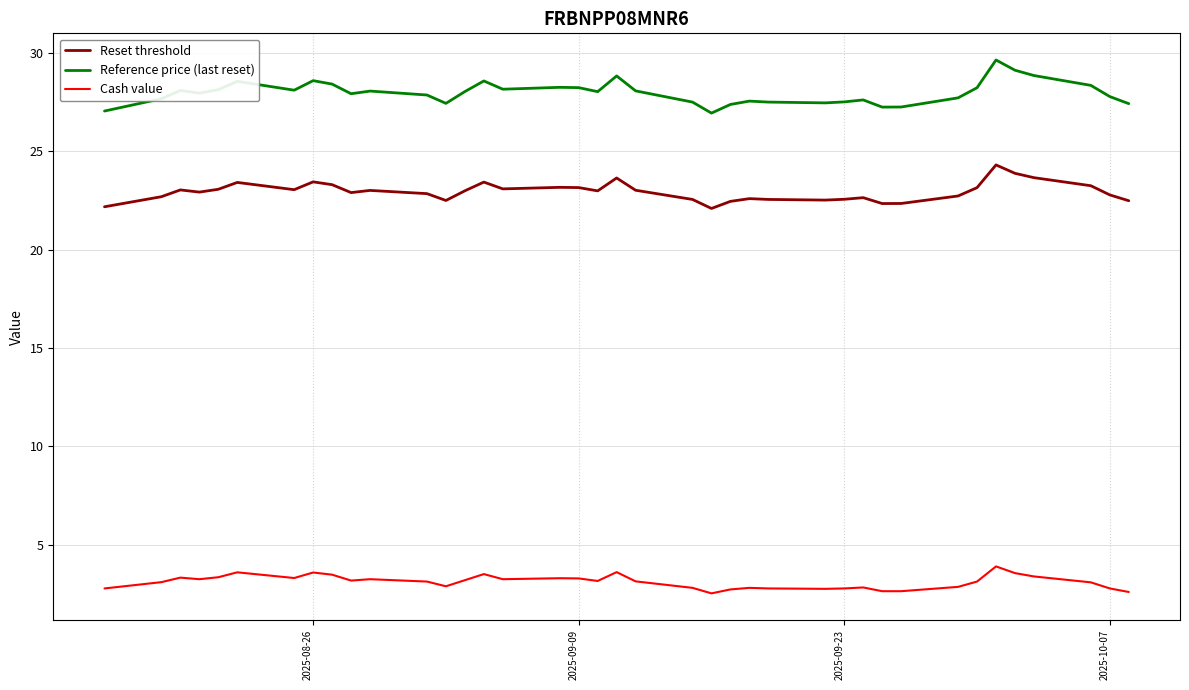

Which series has the widest spread of values?

Reference price (last reset)